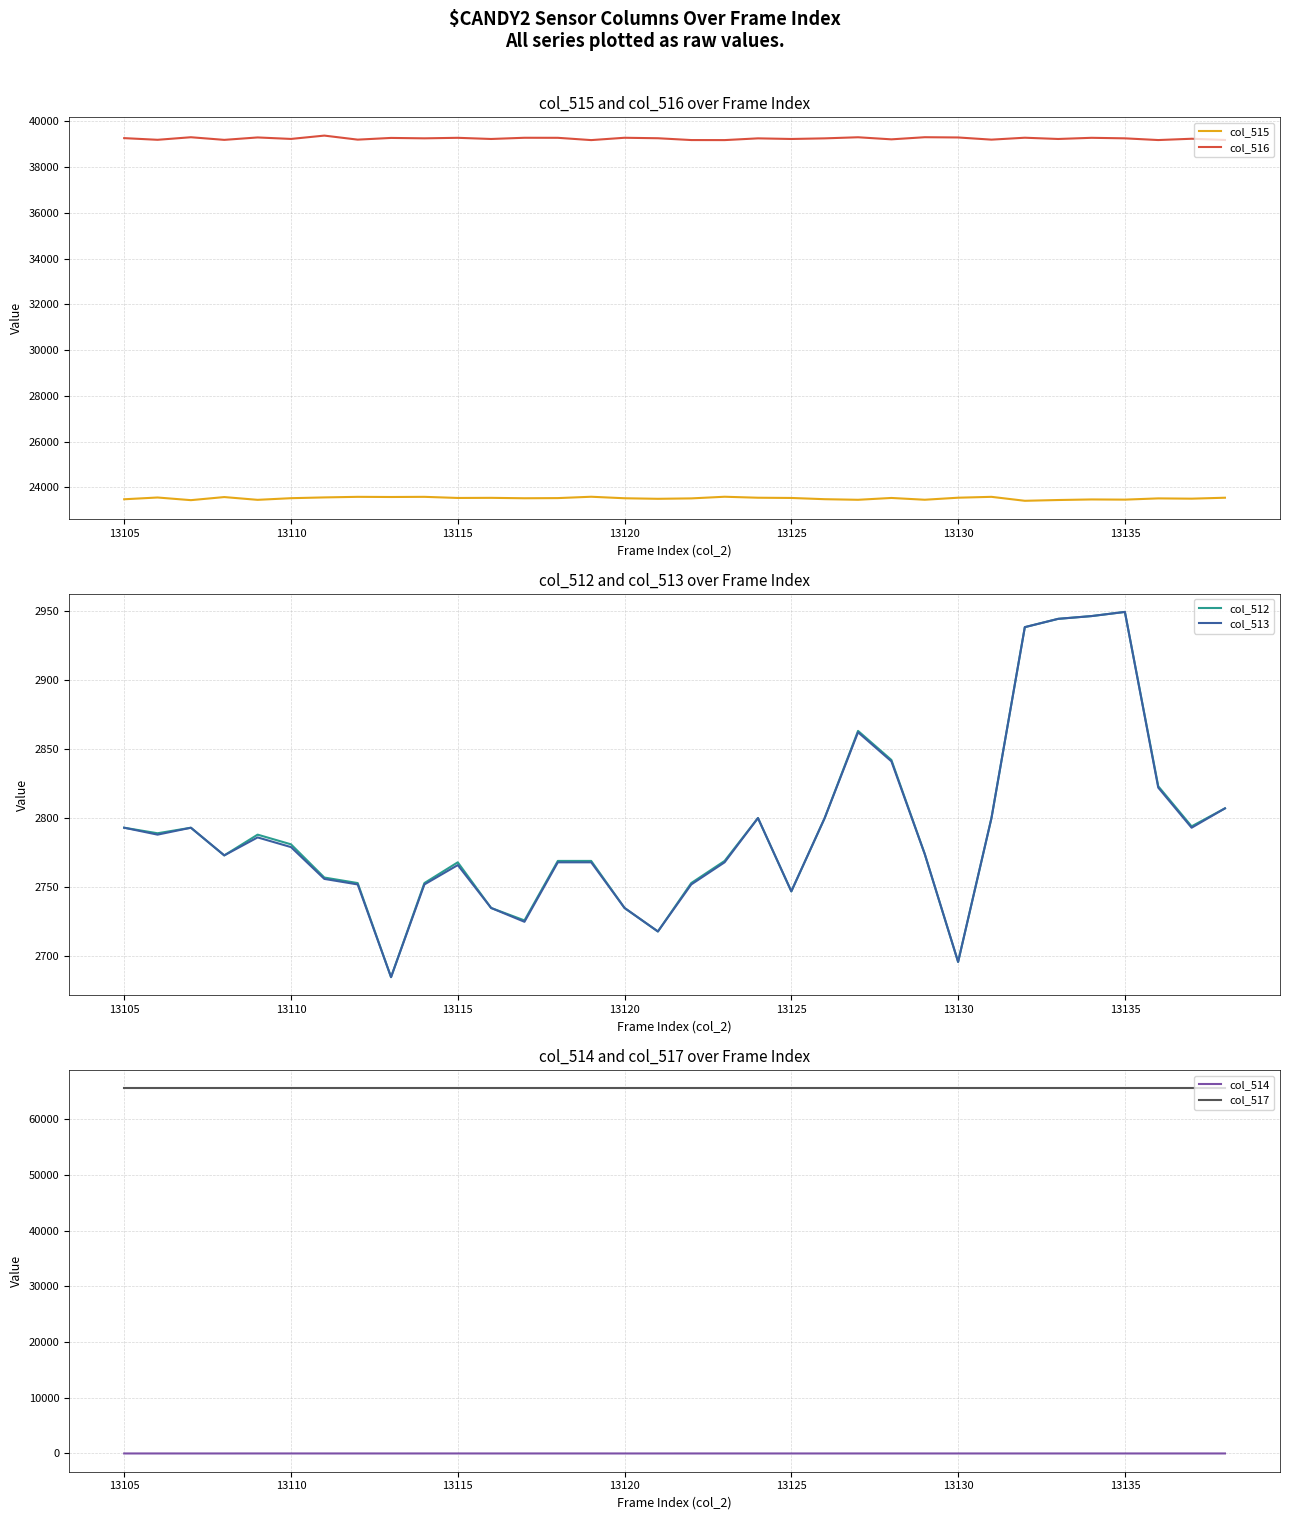

What is the sum of all col_512 values?

94930